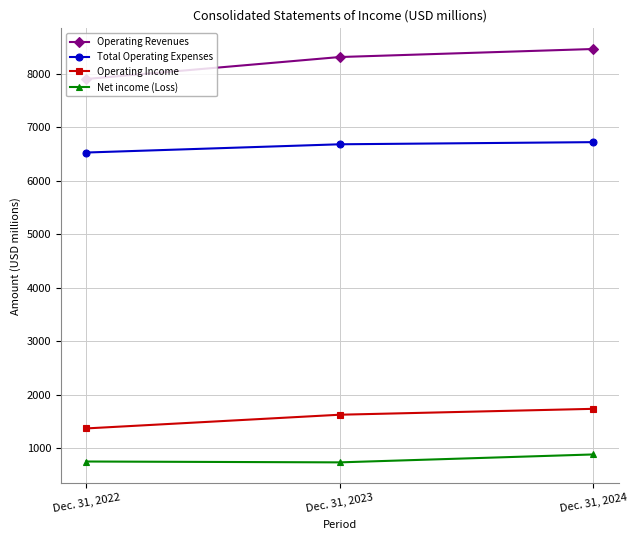

At how many categories does at least one series exceed 8158?

2